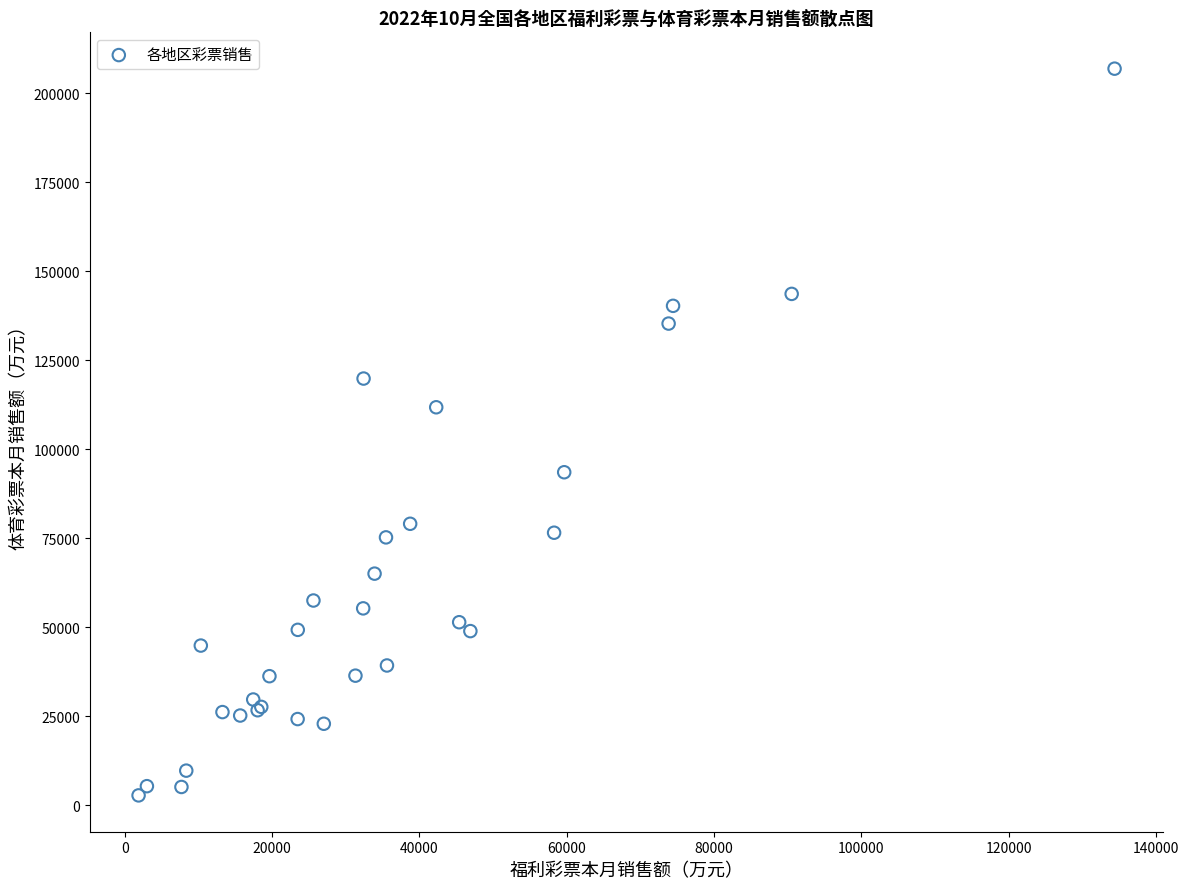

What Y value in the scatter plot is closest to 104866?

111821.8